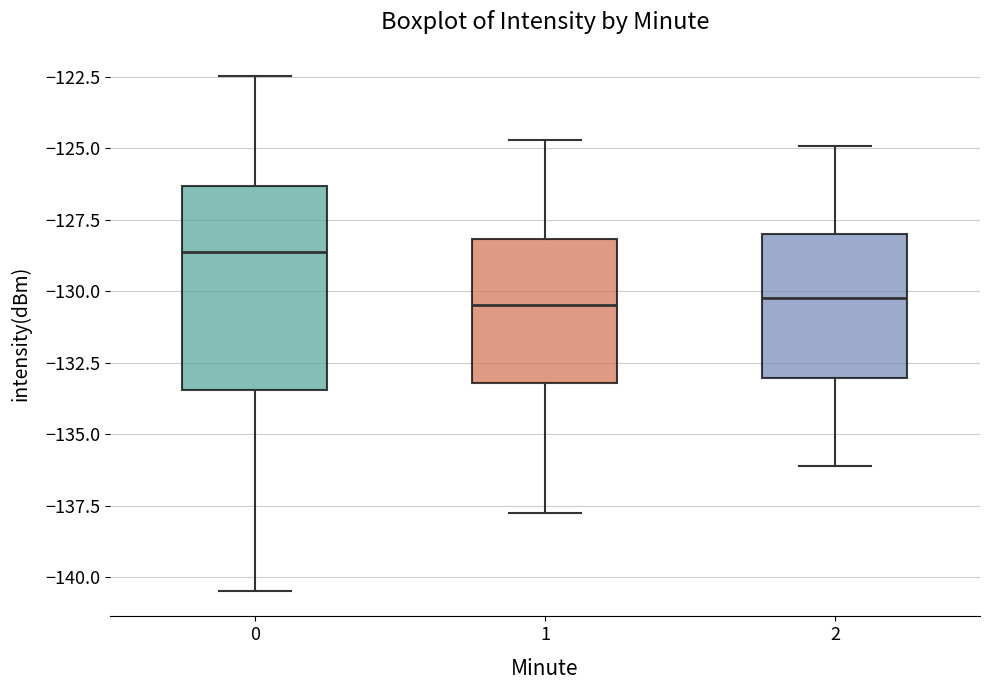

Which box is the tallest, from its lower edge to its upper edge?

0